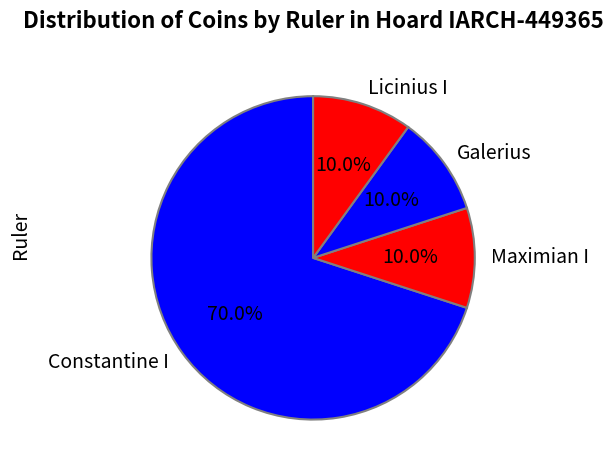

Approximately how many times larger is the value at Galerius compared to Licinius I?

1.0